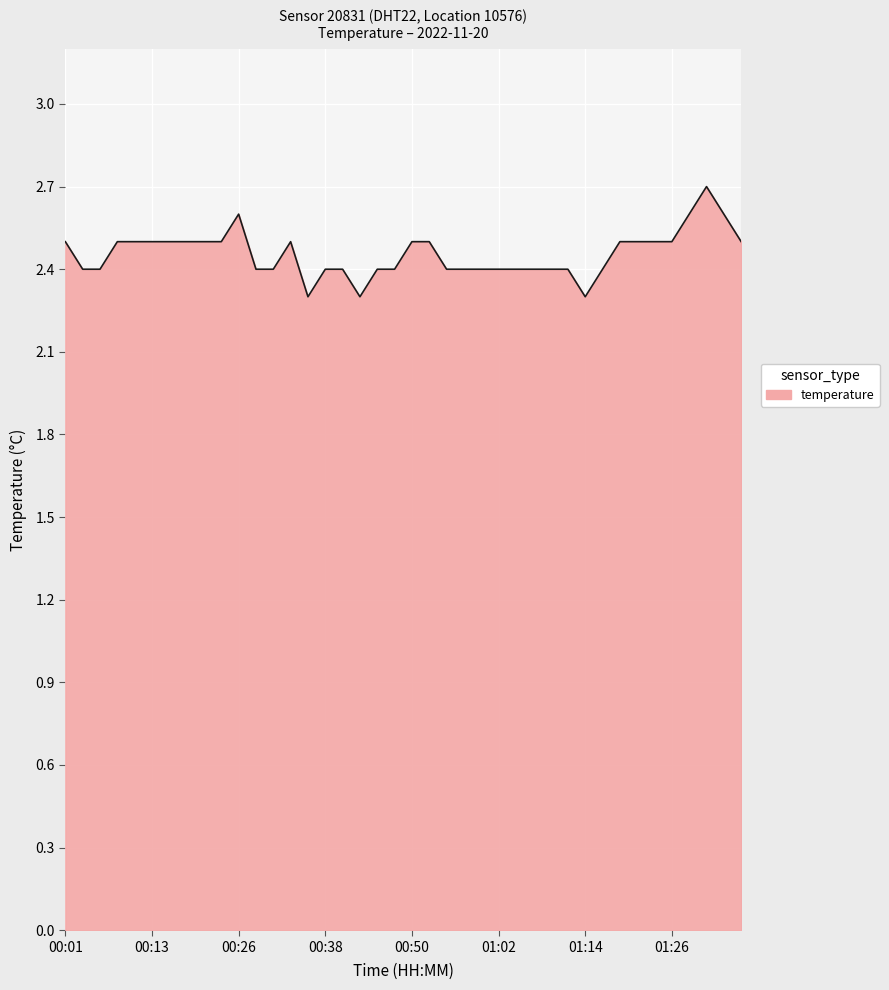

What is the difference between the maximum and minimum values?

0.4